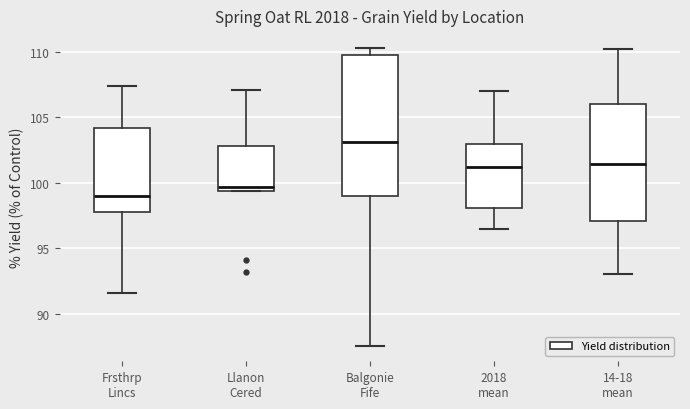

Comparing the boxes themselves (not the whiskers), which one is the tallest?

Balgonie Fife